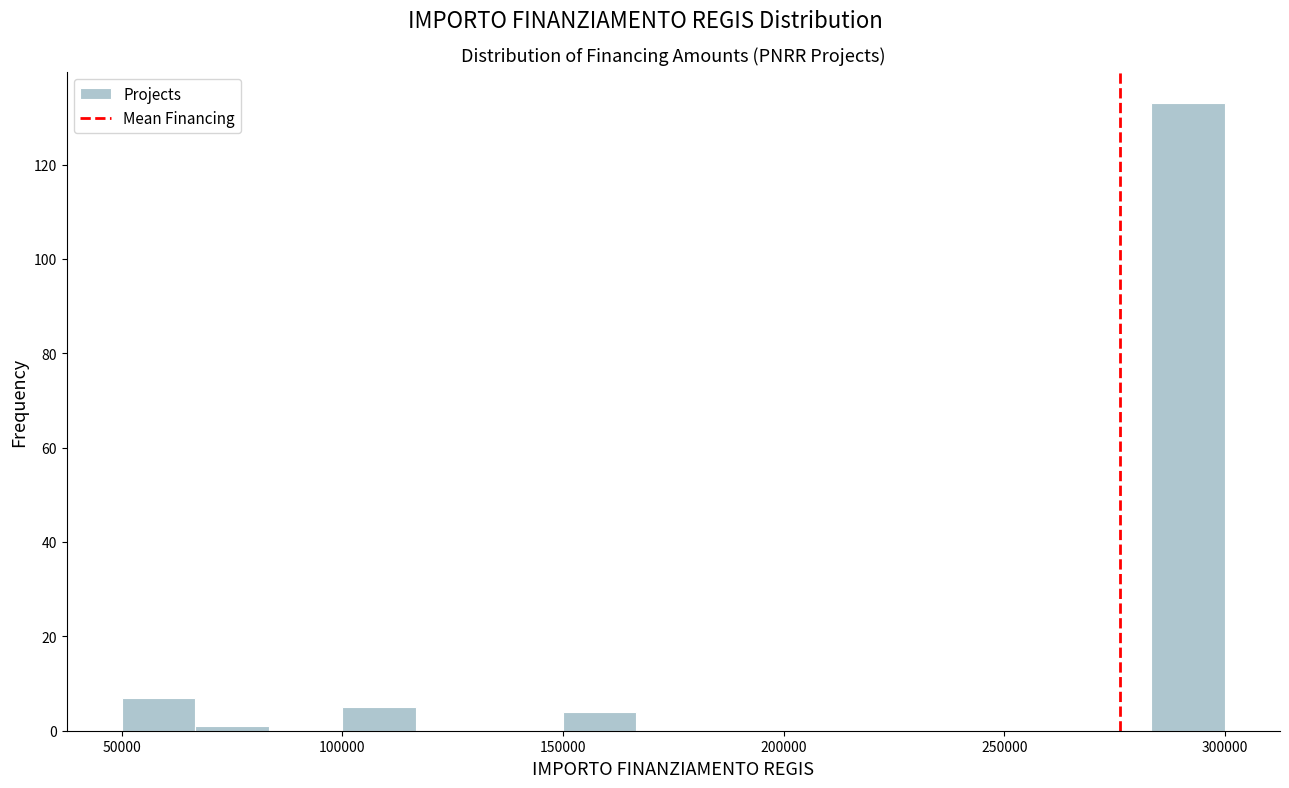

Around what value on the x-axis is the tallest bar? Give the approximate position of its centre, as read against the axis.

290000